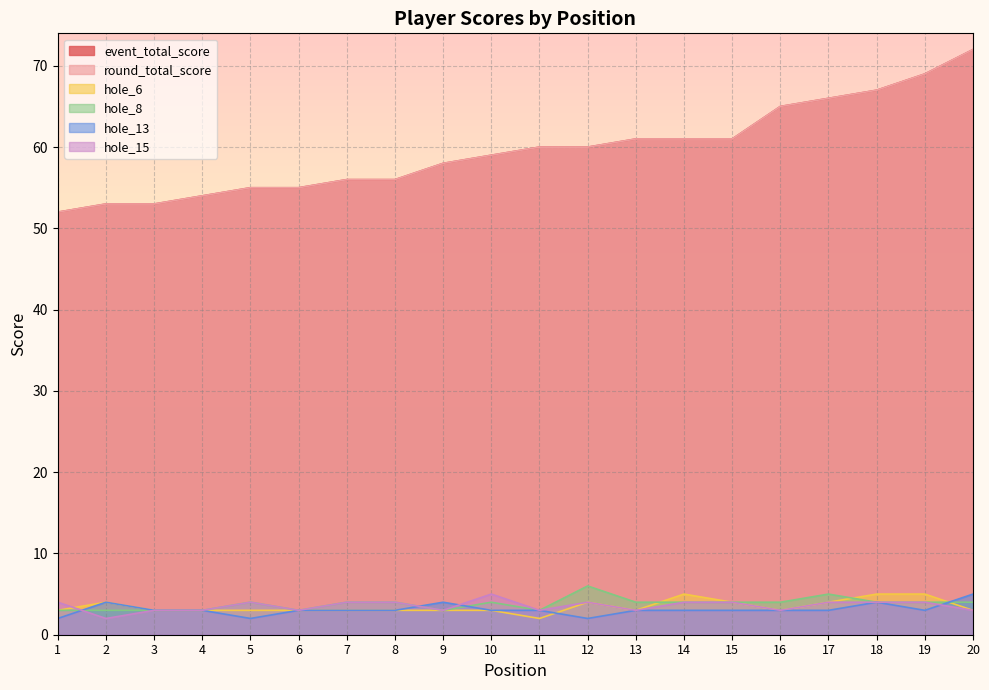

Rank the categories by hole_8 value from lowest to highest.

1, 2, 3, 4, 6, 9, 11, 5, 7, 8, 10, 13, 14, 15, 16, 18, 19, 20, 17, 12